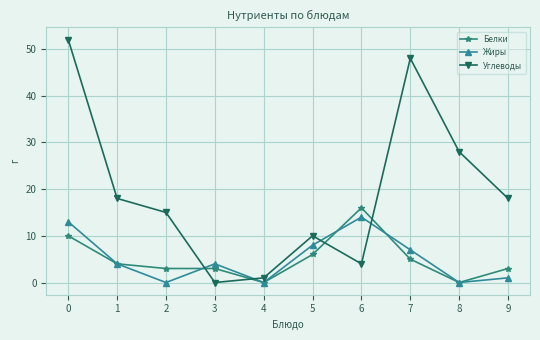

After their last crossing, which series has the higher values: Углеводы or Белки?

Углеводы